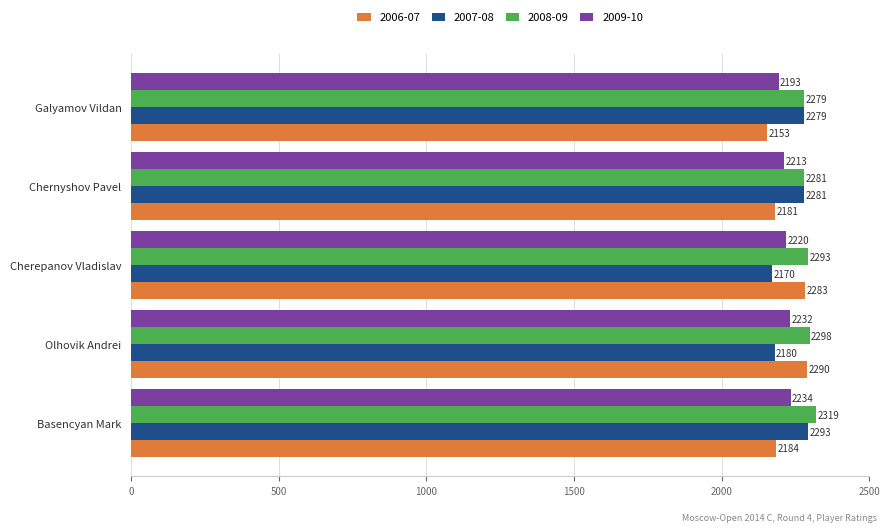

What is the smallest value displayed?

2153